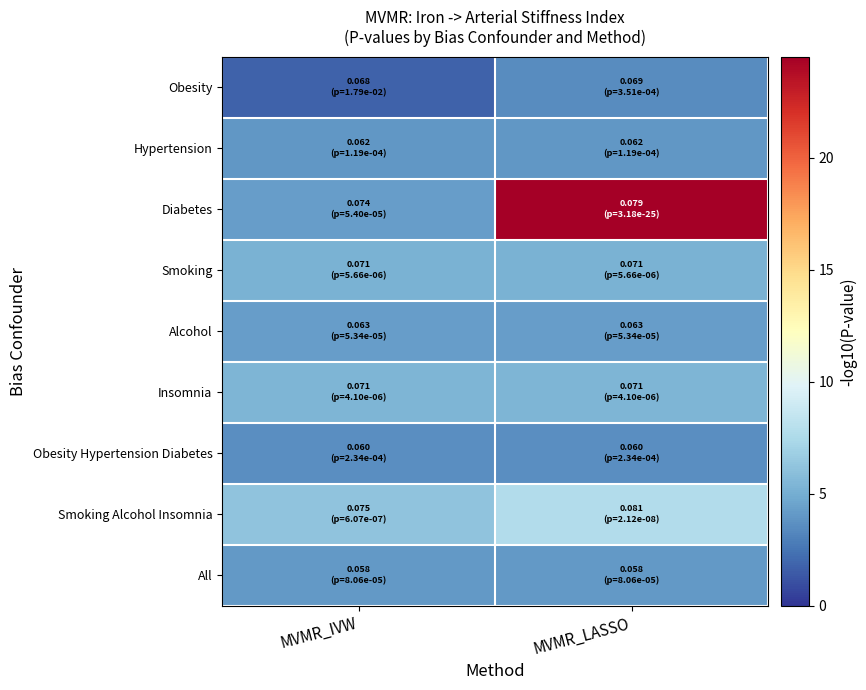

At how many categories does at least one series exceed 17?

1